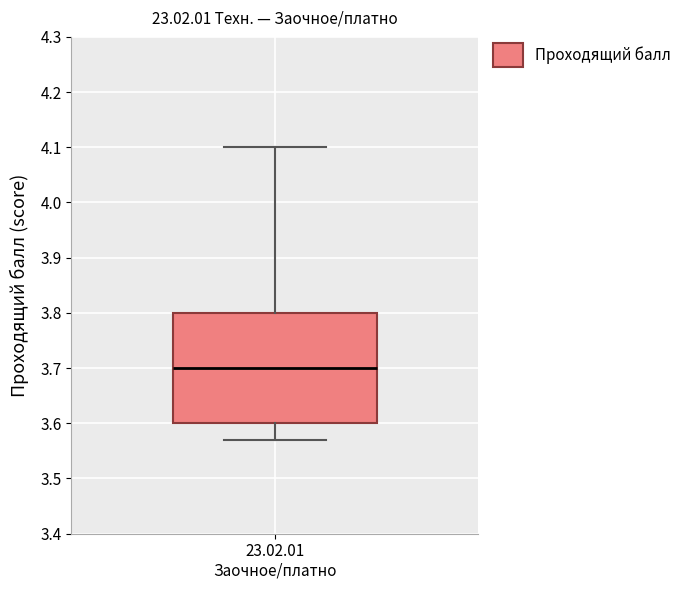

Where does the median line of the box for 23.02.01 Заочное/платно sit on the y-axis? The values are not printed on the chart, so give them approximately, as read against the axis.

3.70